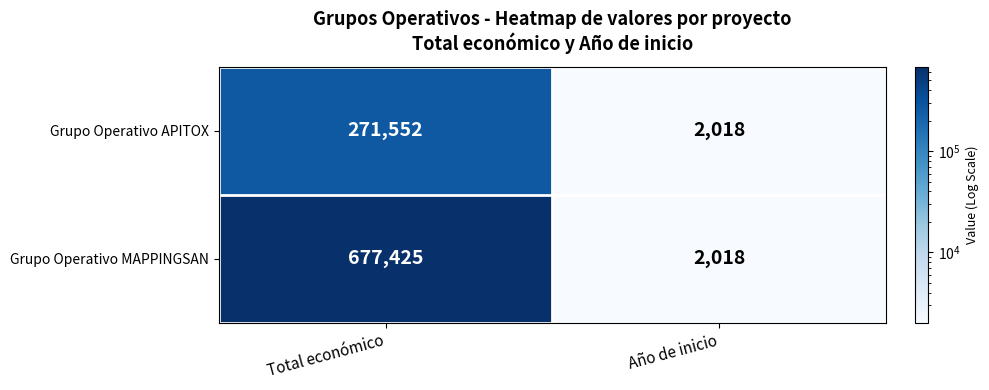

List the labels in order of Grupo Operativo APITOX value, largest first.

Total económico, Año de inicio